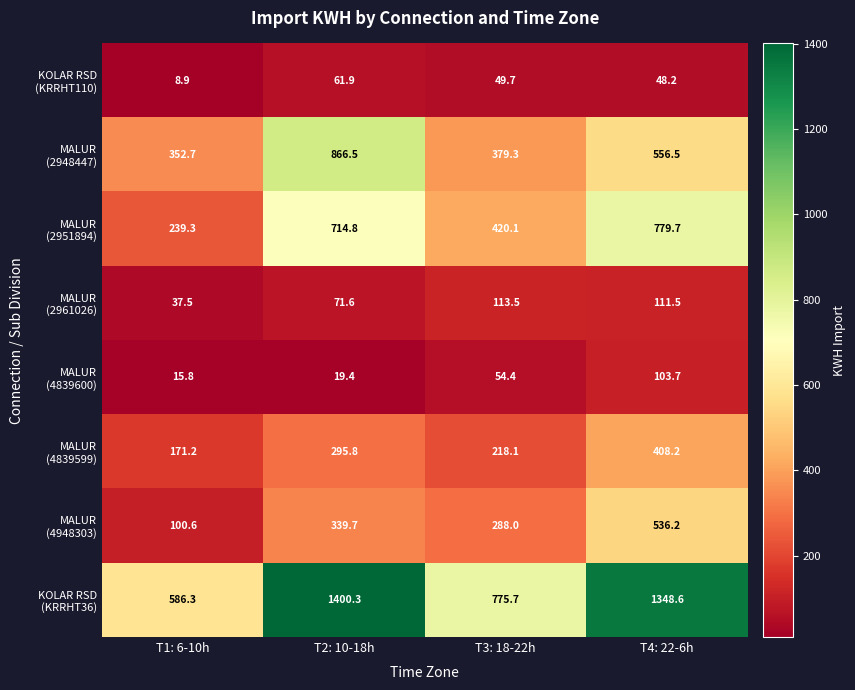

What is the total value across all series at T4: 22-6h?

3892.6